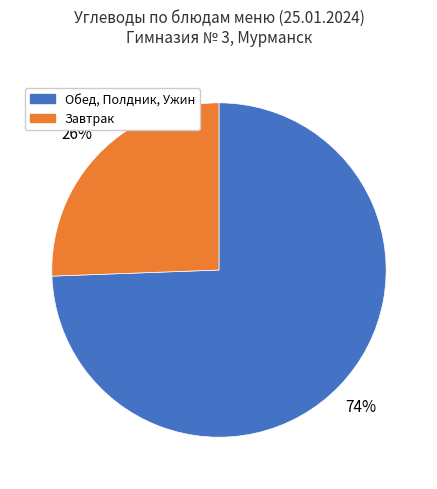

To the nearest percent, what is the average slice percentage?

50%